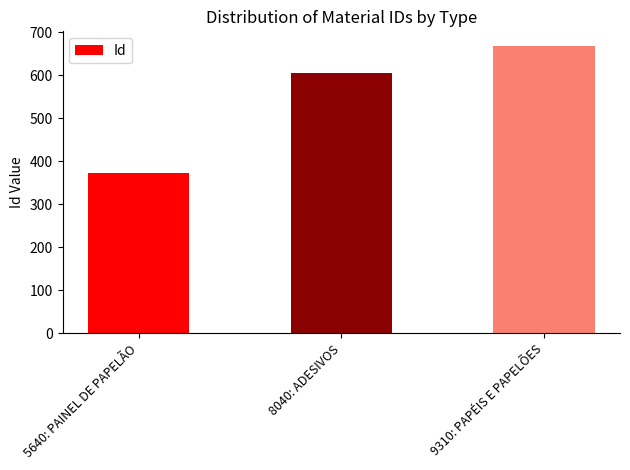

Reading left to right, list all the values displayed in this chart.

373	605	669